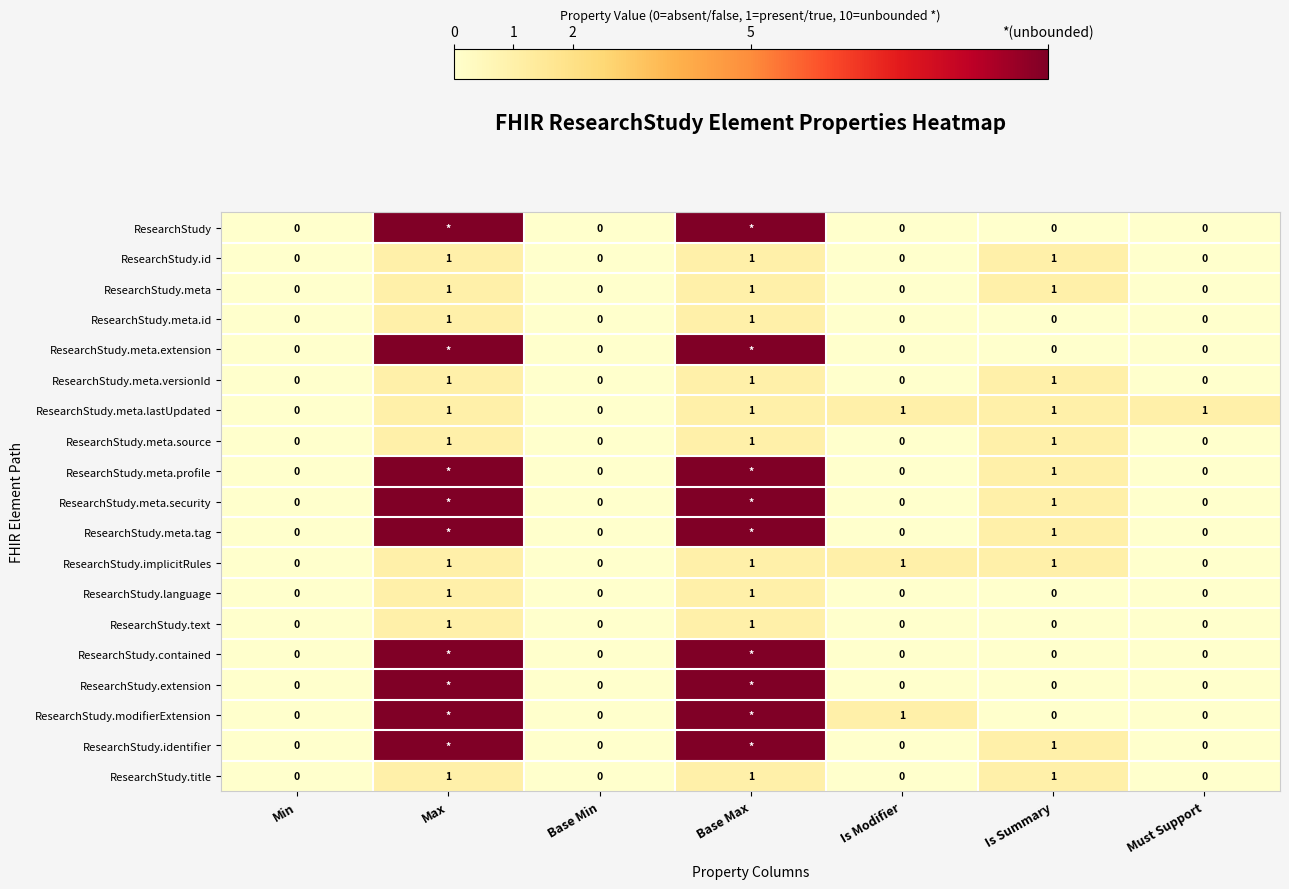

What is the difference between the maximum and minimum values in the ResearchStudy.text series?

1